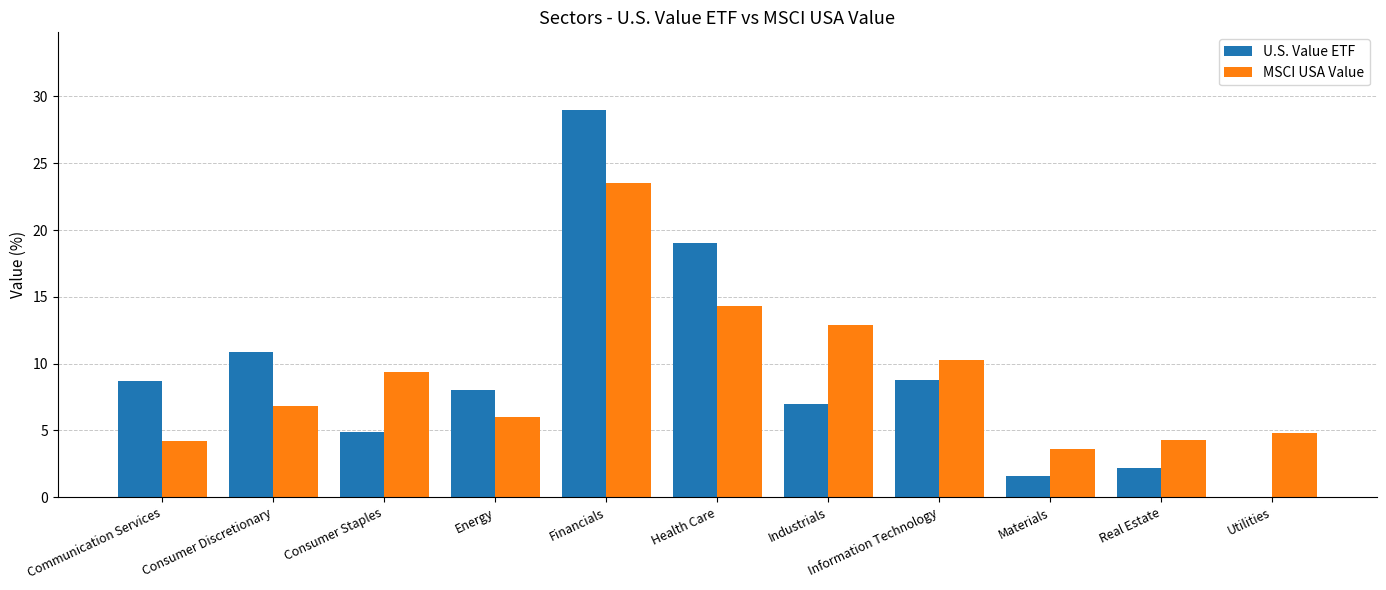

At which category is the sum across all series the highest?

Financials